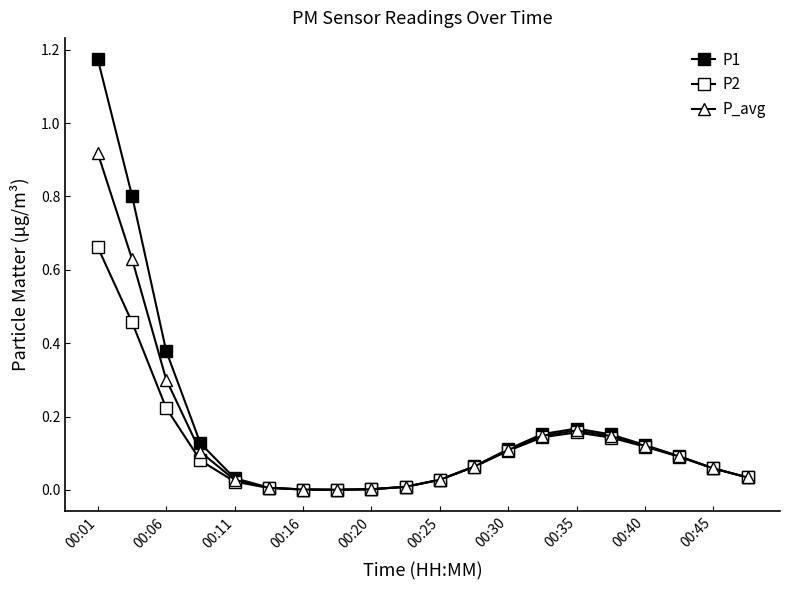

Reading left to right, what are all the values shown in this chart?

P1: 1.2	0.8	0.4	0.1	0.0	0.0	0.0	0.0	0.0	0.0	0.0	0.1	0.1	0.2	0.2	0.2	0.1	0.1	0.1	0.0
P2: 0.7	0.5	0.2	0.1	0.0	0.0	0.0	0.0	0.0	0.0	0.0	0.1	0.1	0.1	0.2	0.1	0.1	0.1	0.1	0.0
P_avg: 0.9	0.6	0.3	0.1	0.0	0.0	0.0	0.0	0.0	0.0	0.0	0.1	0.1	0.1	0.2	0.1	0.1	0.1	0.1	0.0